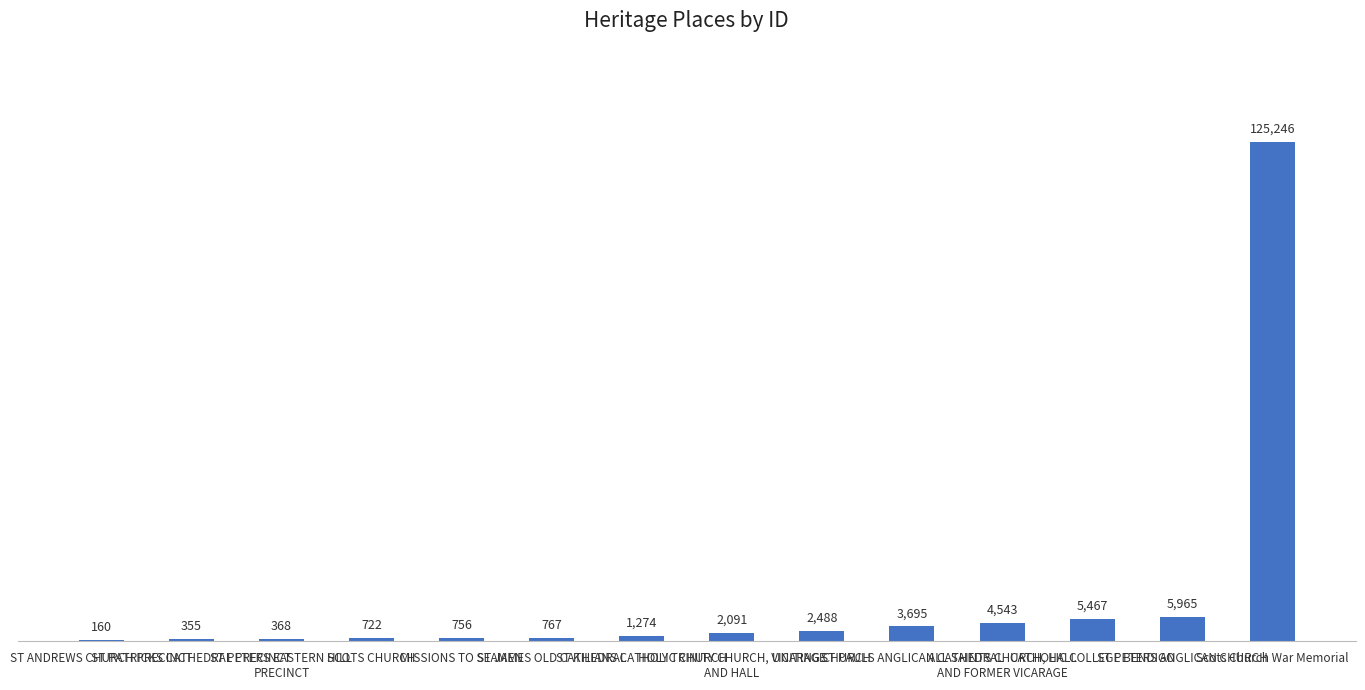

Does the chart contain stacked bars?

No